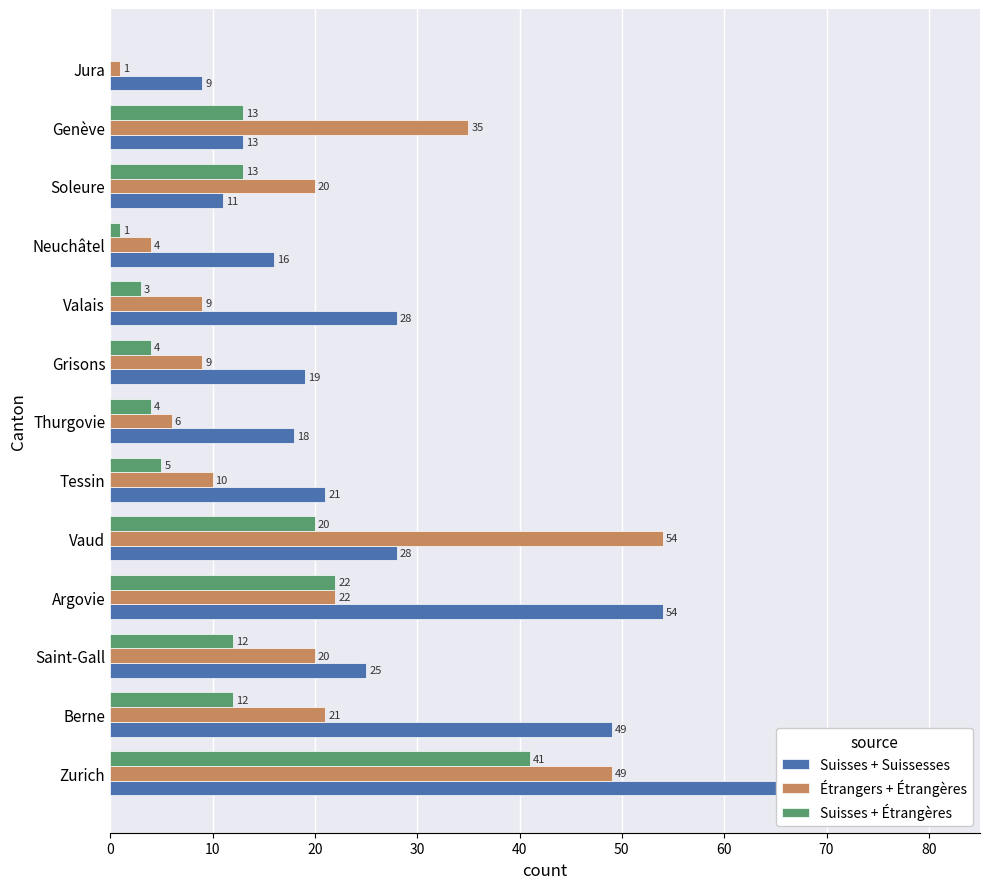

What is the highest value of the Suisses + Étrangères series?

41